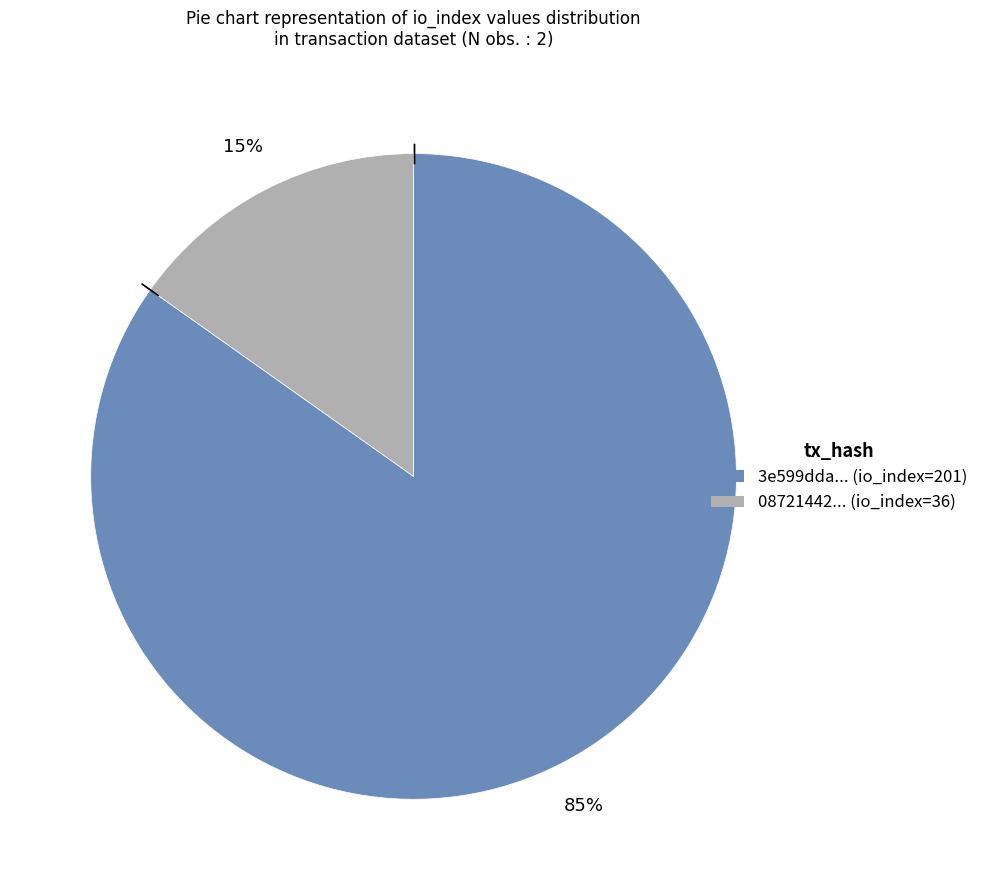

Does any single category account for the majority?

Yes